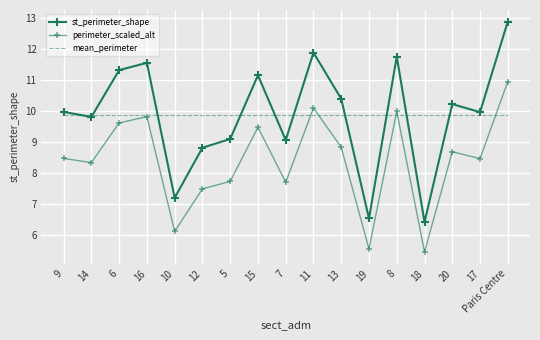

How many data points does each series have?

17